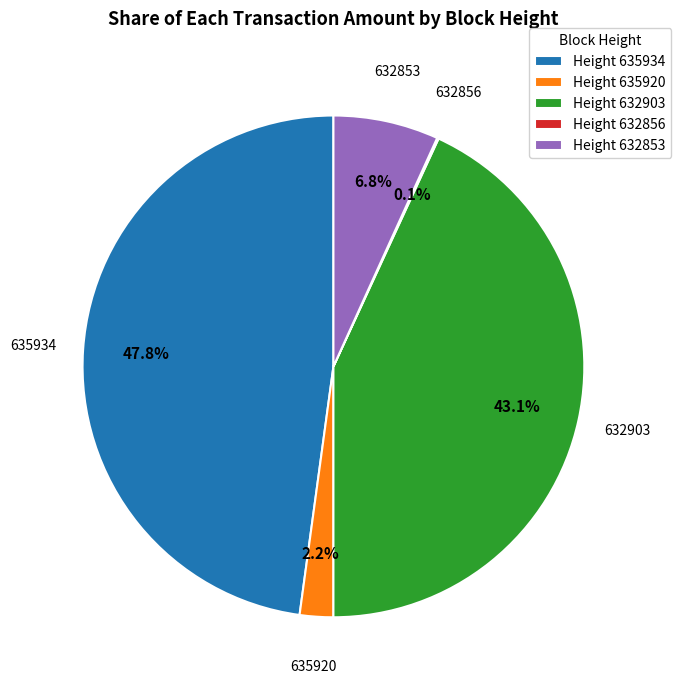

To the nearest percent, what percentage of the pie is 632903?

43%